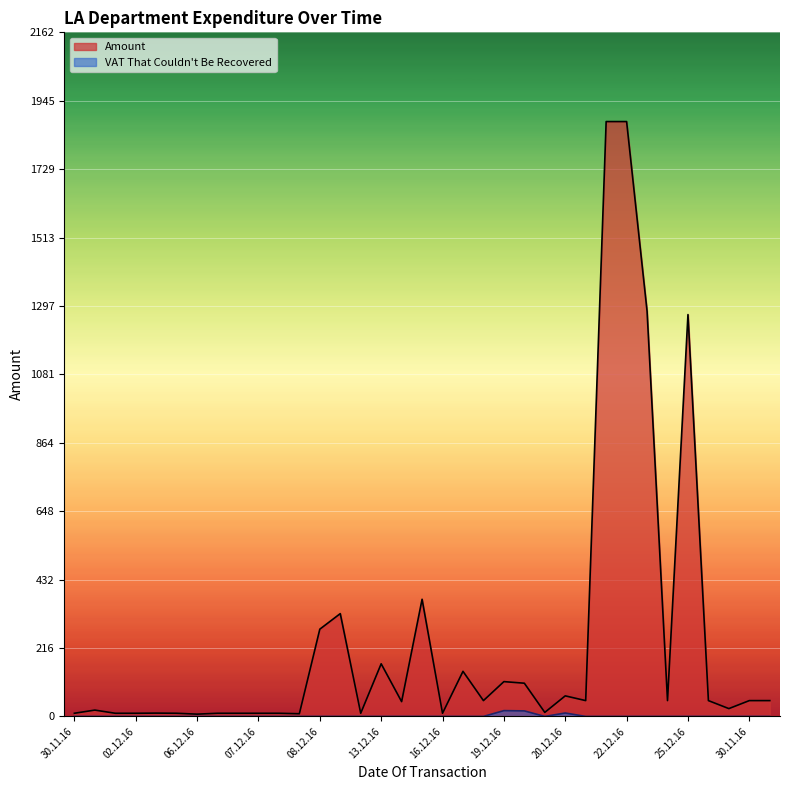

True or false: VAT That Couldn't Be Recovered and Amount cross at least once.

False